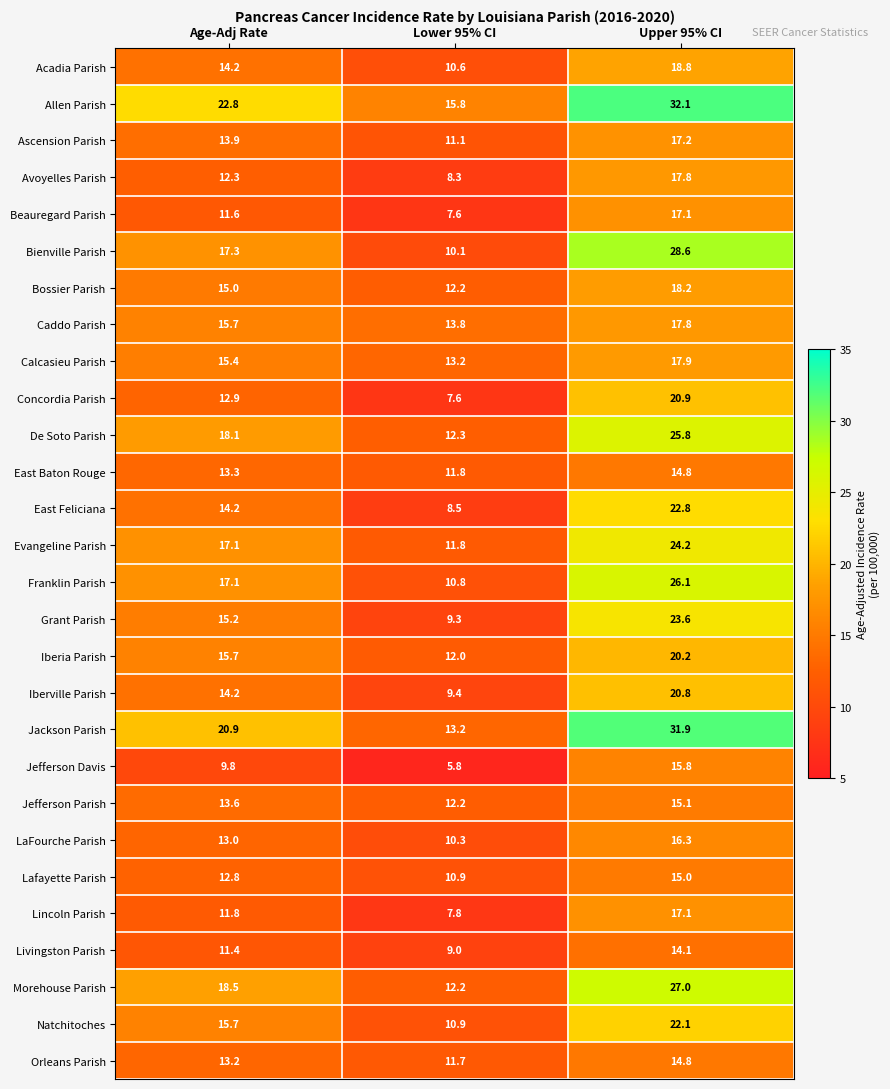

What is the lowest value of the Jefferson Parish series?

12.2